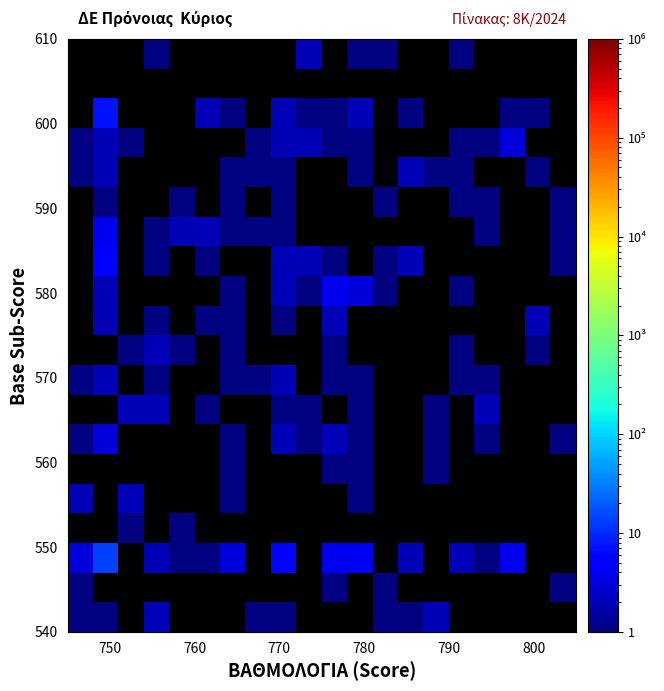

At how many categories does at least one series exceed 10?

1